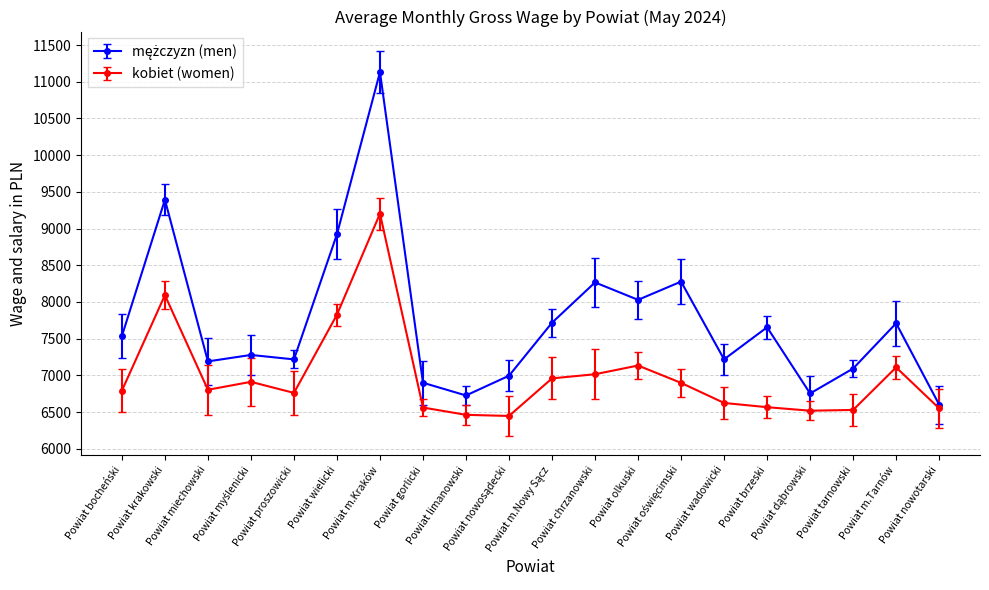

True or false: kobiet (women) has more than 2 interior local peaks.

True